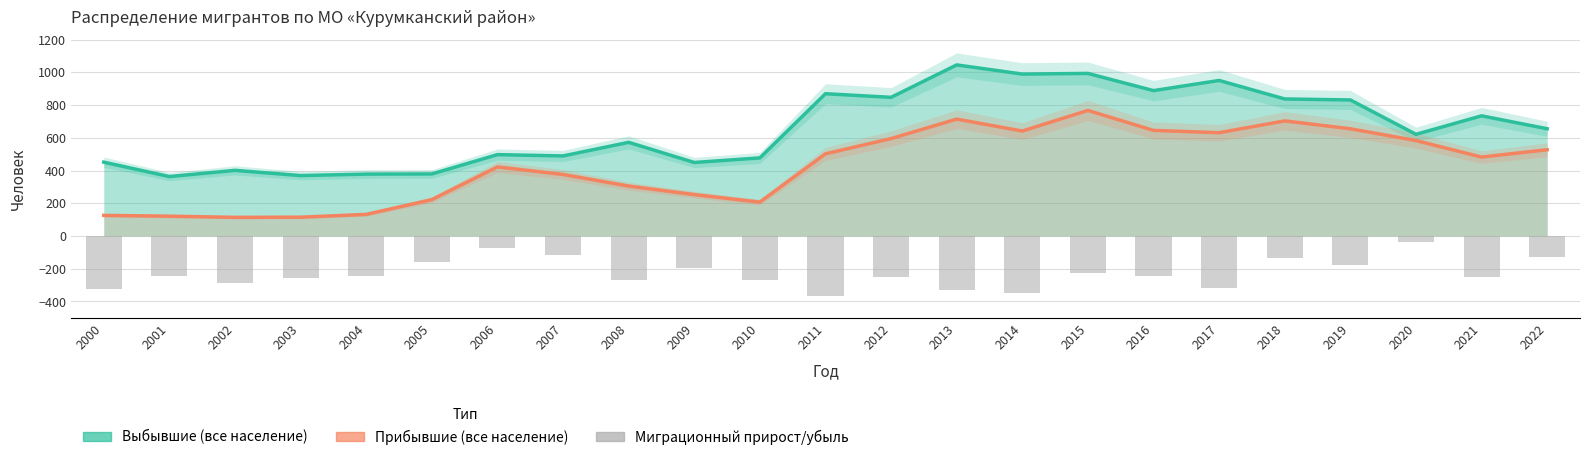

Is it true that Миграционный прирост/убыль equals -119 at 2003?

False